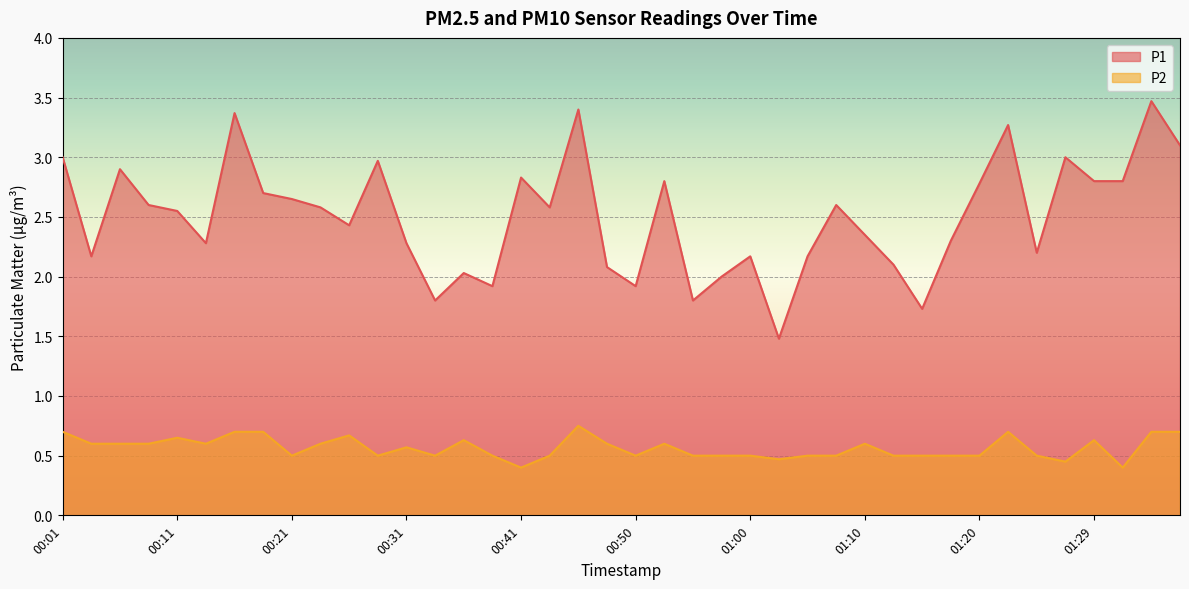

List the series in order of their peak value, lowest first.

P2, P1